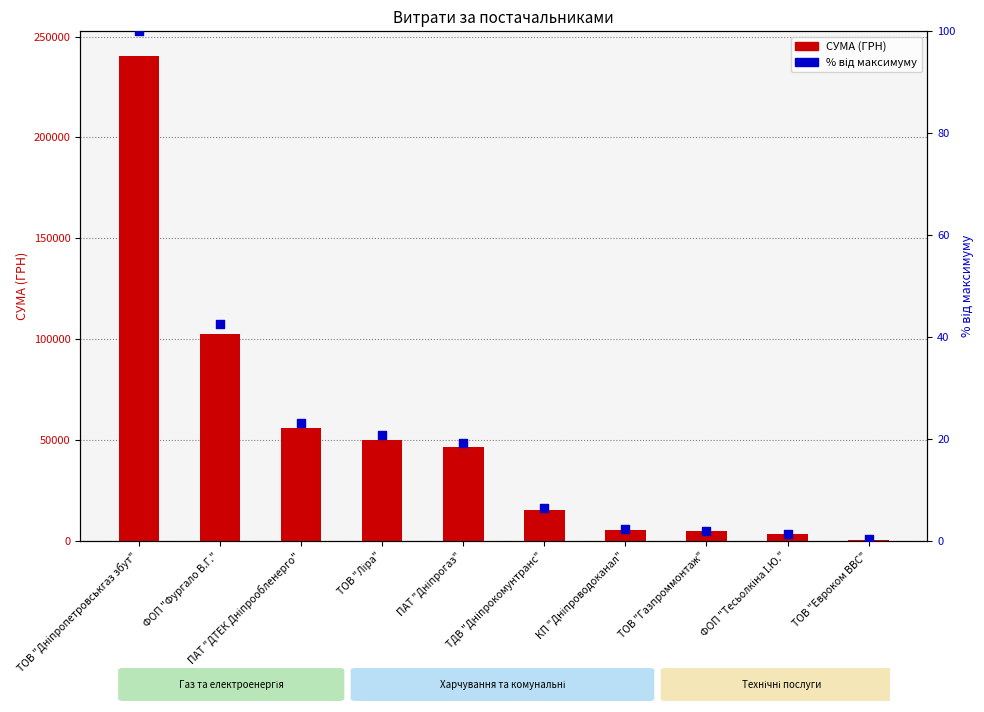

Which series contains the lowest Y value?

відсоток від максимуму